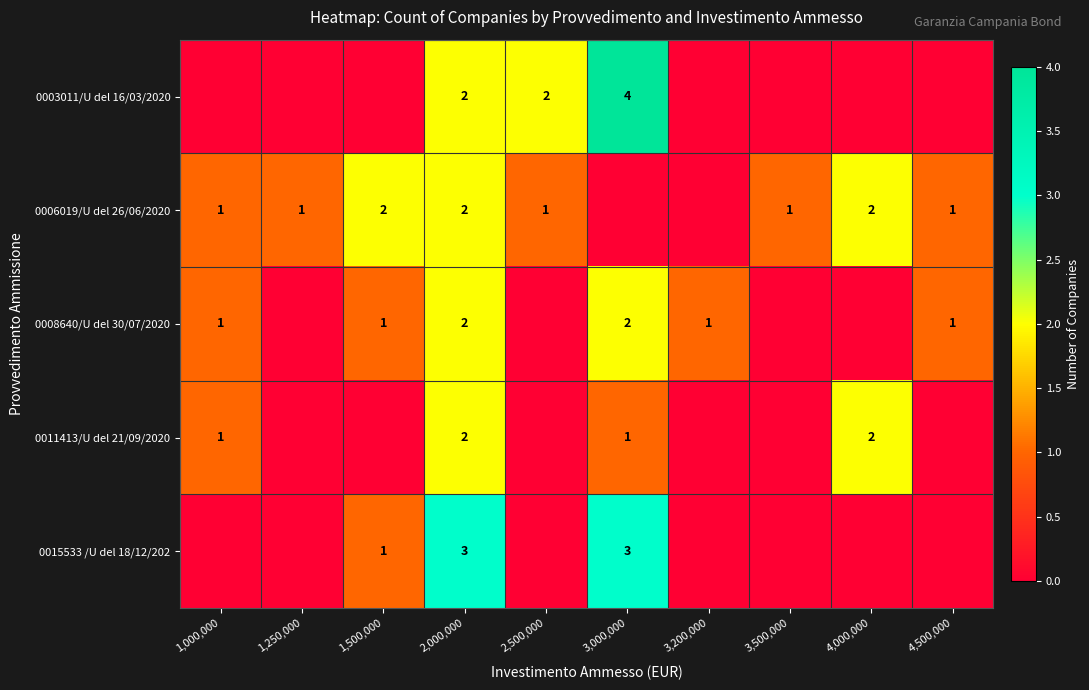

What is the spread (max minus min) of values at 2,500,000?

2